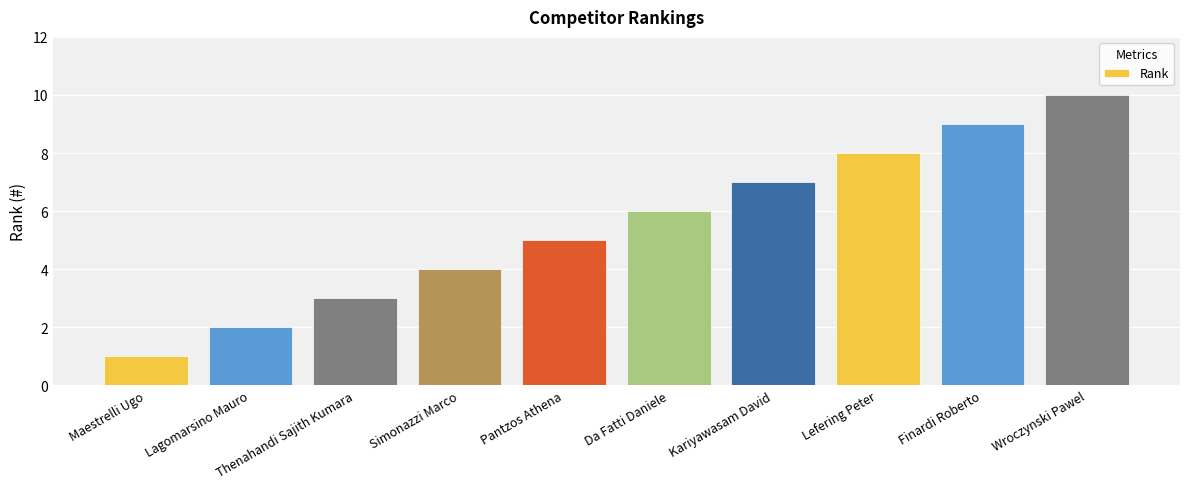

What is the change in value from Pantzos Athena to Da Fatti Daniele?

+1